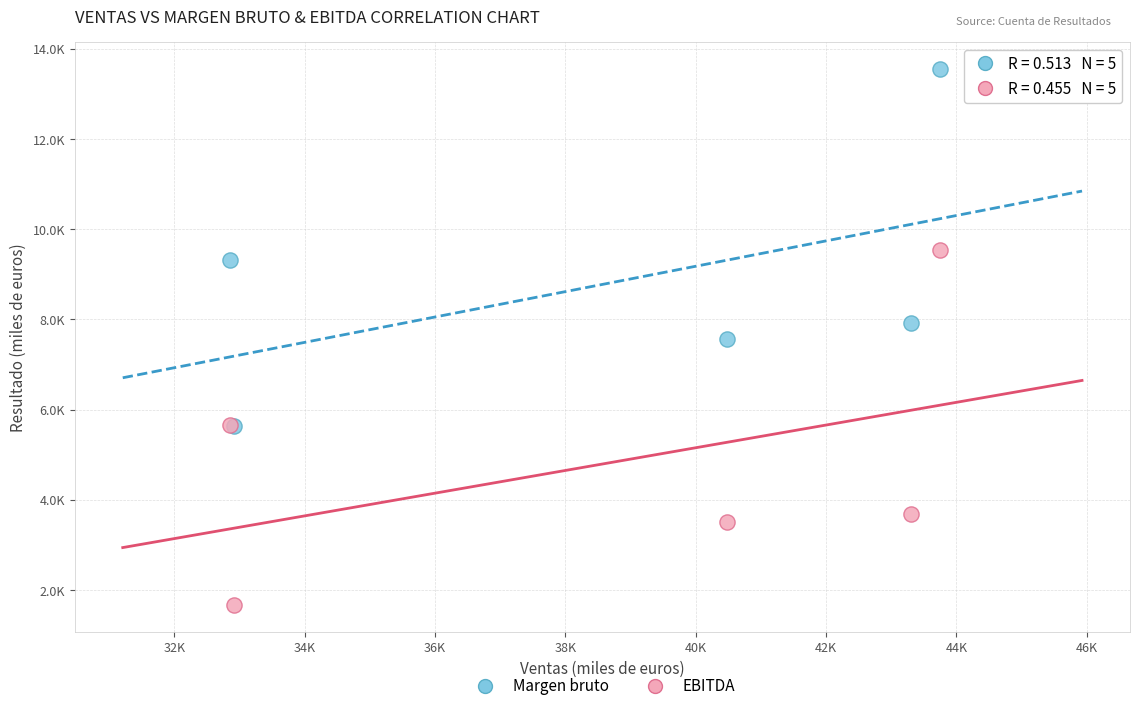

Which series has the largest Y range (max minus min)?

Margen bruto